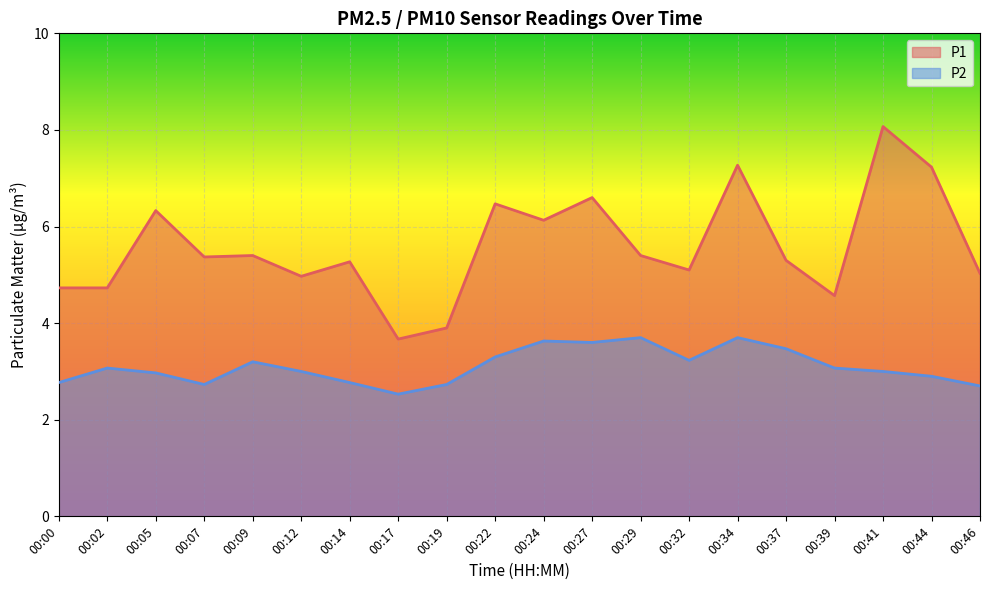

How many lines are shown in the chart?

2